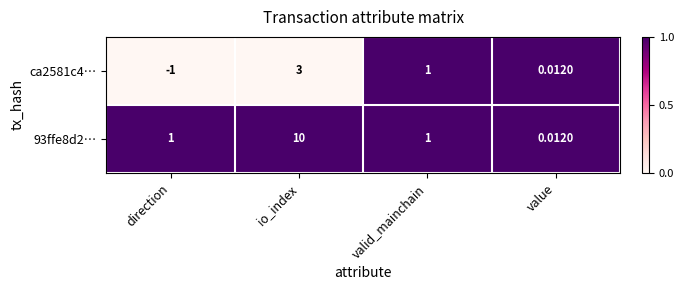

Where does the ca2581c4… series first go above 1?

io_index